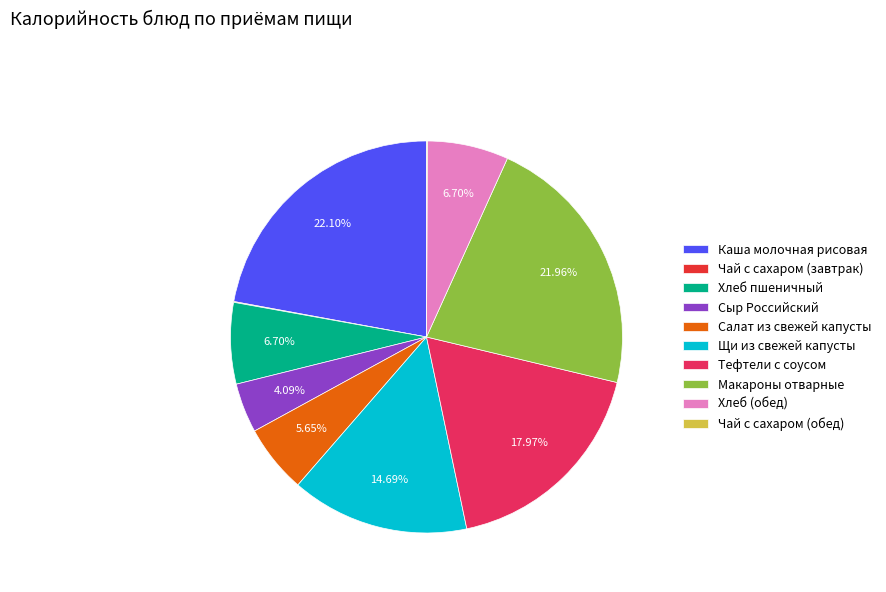

Is Хлеб (обед) the majority of the pie?

No